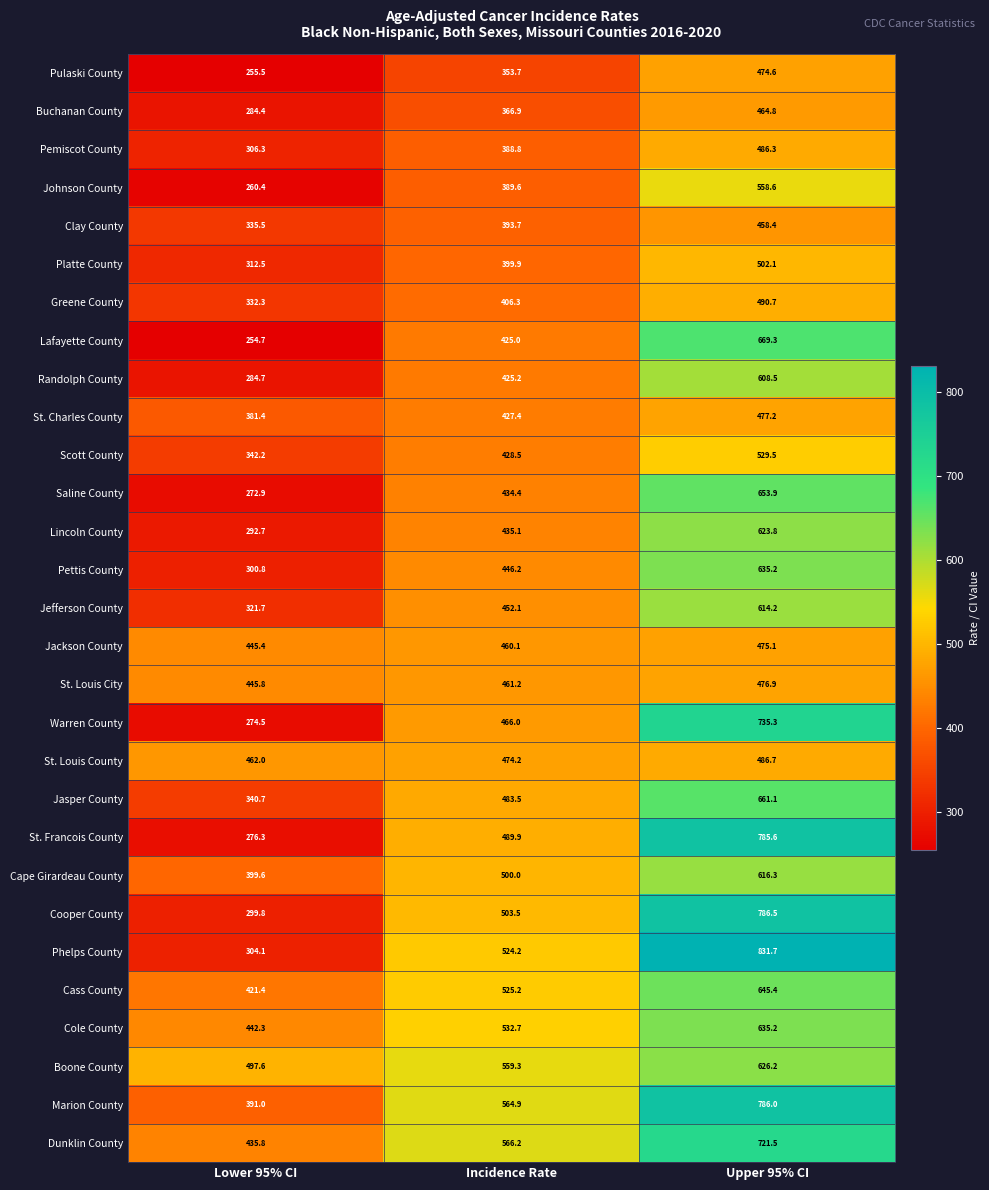

Is it true that Cape Girardeau County equals 500.0 at Incidence Rate?

True